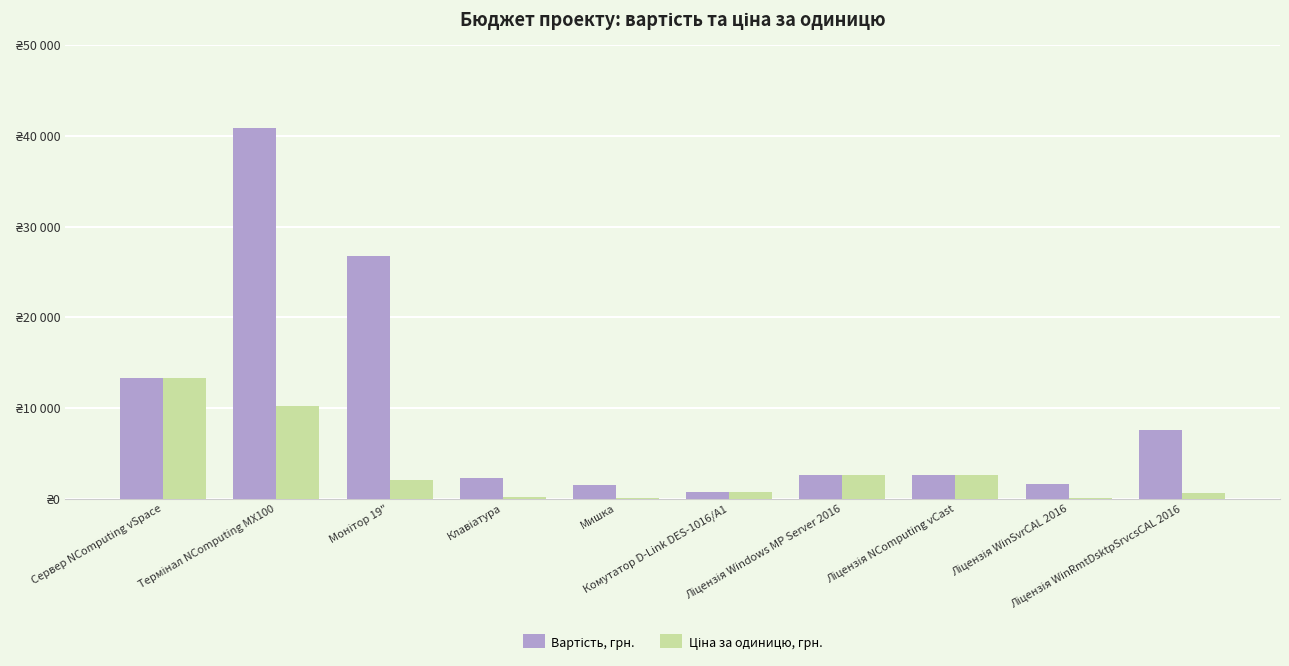

Reading left to right, list all the values displayed in this chart.

Вартість, грн.: Сервер NComputing vSpace=13270	Термінал NComputing MX100=40872	Монітор 19"=26819	Клавіатура=2340	Мишка=1560	Комутатор D-Link DES-1016/A1=720	Ліцензія Windows MP Server 2016=2600	Ліцензія NComputing vCast=2600	Ліцензія WinSvrCAL 2016=1638	Ліцензія WinRmtDsktpSrvcsCAL 2016=7579
Ціна за одиницю, грн.: Сервер NComputing vSpace=13270	Термінал NComputing MX100=10218	Монітор 19"=2063	Клавіатура=180	Мишка=120	Комутатор D-Link DES-1016/A1=720	Ліцензія Windows MP Server 2016=2600	Ліцензія NComputing vCast=2600	Ліцензія WinSvrCAL 2016=126	Ліцензія WinRmtDsktpSrvcsCAL 2016=583